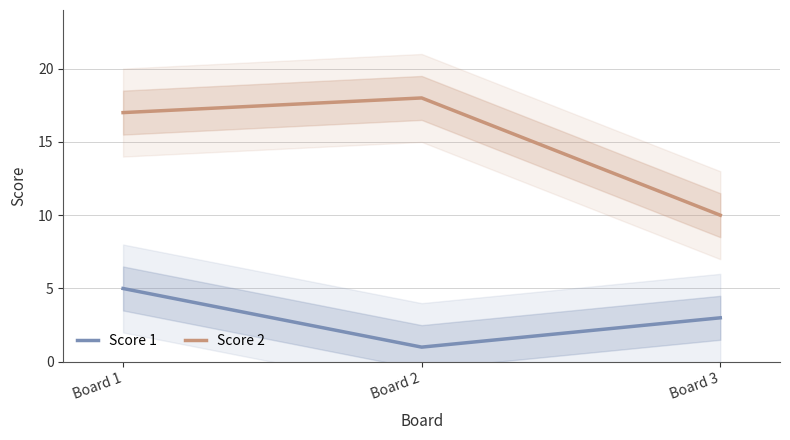

What are all the series names shown in the legend?

Score 1, Score 2